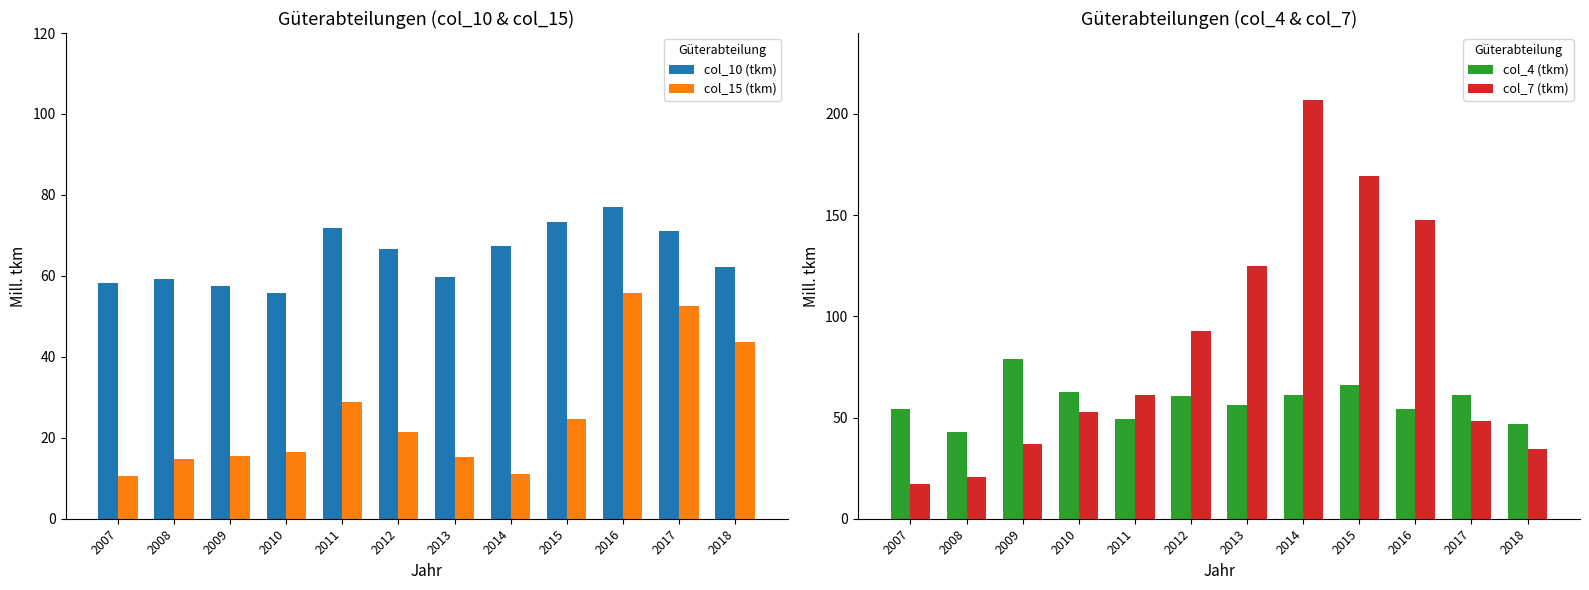

The col_7 (tkm) series shows 56.7 at 2009. True or false?

False